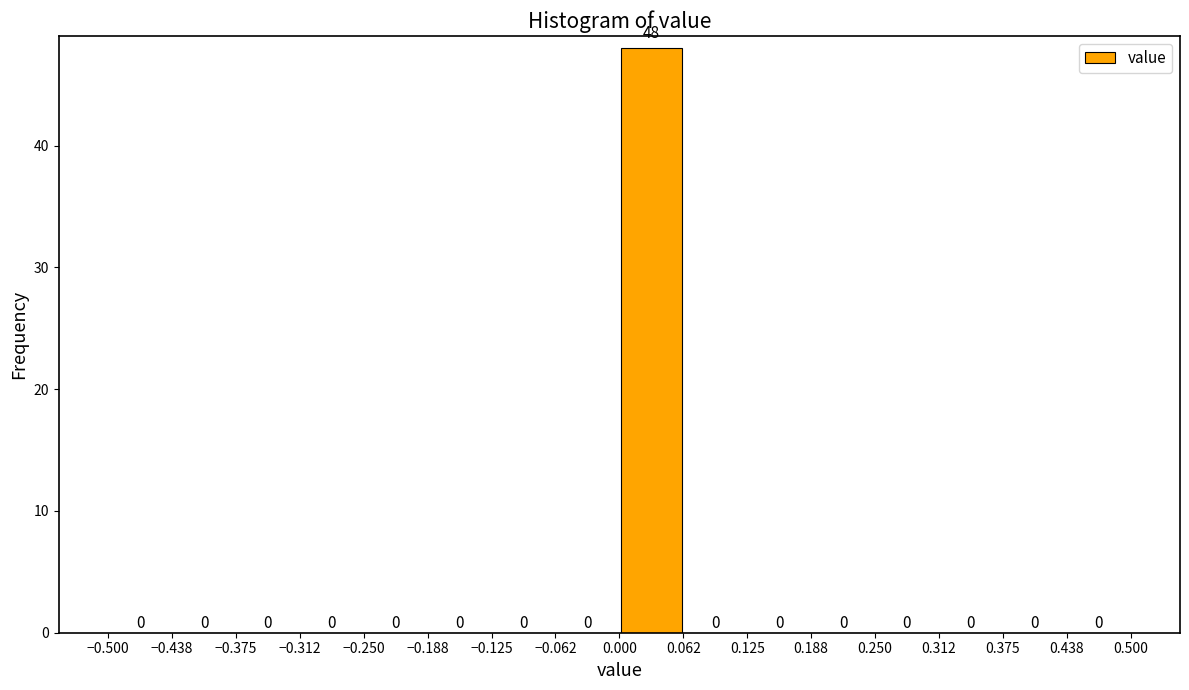

Reading left to right, list every bar in this chart as the range it spans on the x-axis followed by its height.

-0.500 to -0.438: 0
-0.438 to -0.375: 0
-0.375 to -0.312: 0
-0.312 to -0.250: 0
-0.250 to -0.188: 0
-0.188 to -0.125: 0
-0.125 to -0.062: 0
-0.062 to 0.000: 0
0.000 to 0.062: 48
0.062 to 0.125: 0
0.125 to 0.188: 0
0.188 to 0.250: 0
0.250 to 0.312: 0
0.312 to 0.375: 0
0.375 to 0.438: 0
0.438 to 0.500: 0